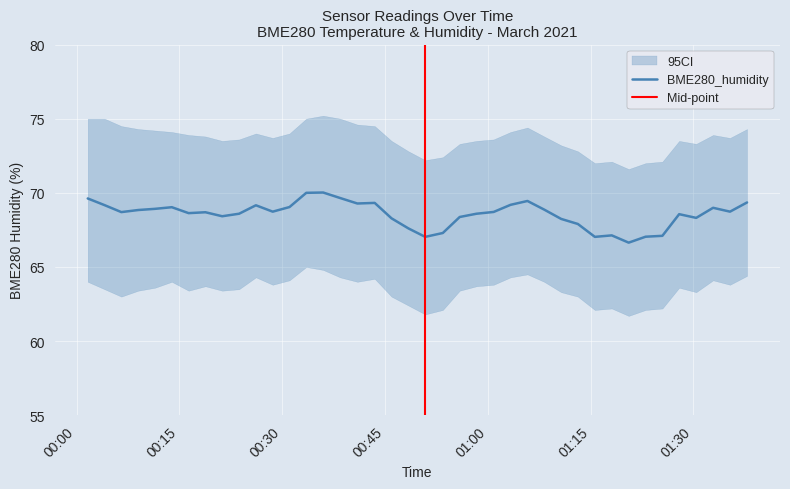

Does the chart display data point markers on the line(s)?

No